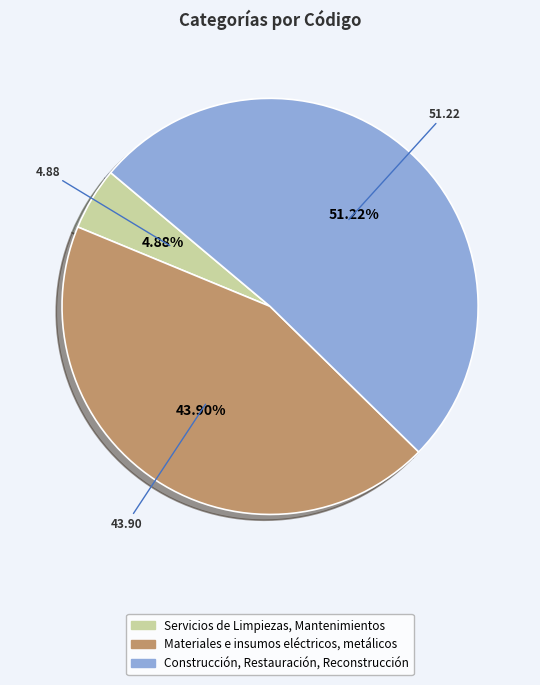

Count the number of slices in the pie.

3